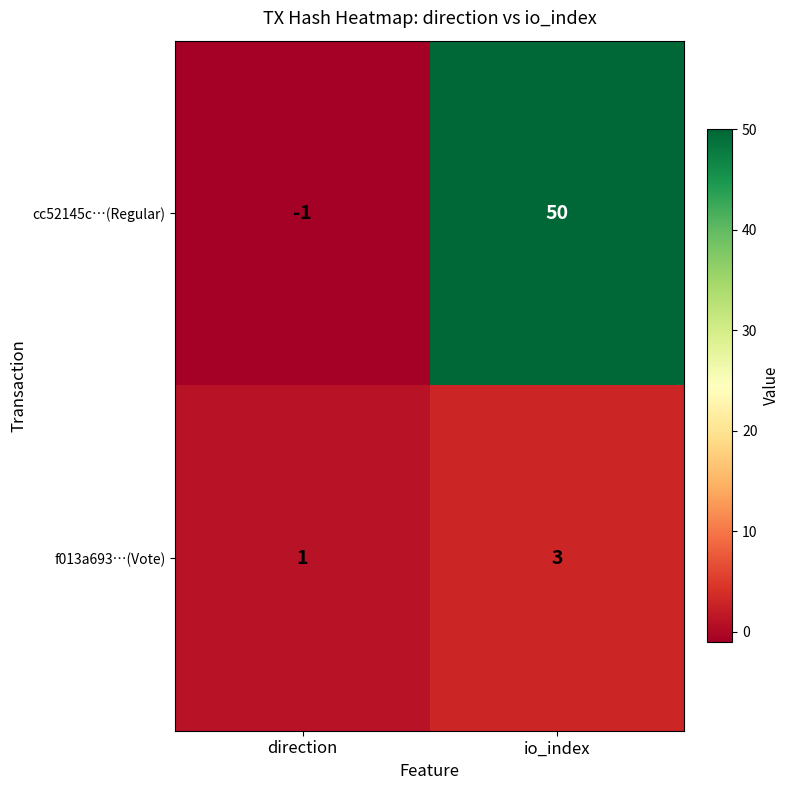

What is the difference between the maximum and minimum values in the cc52145c…(Regular) series?

51